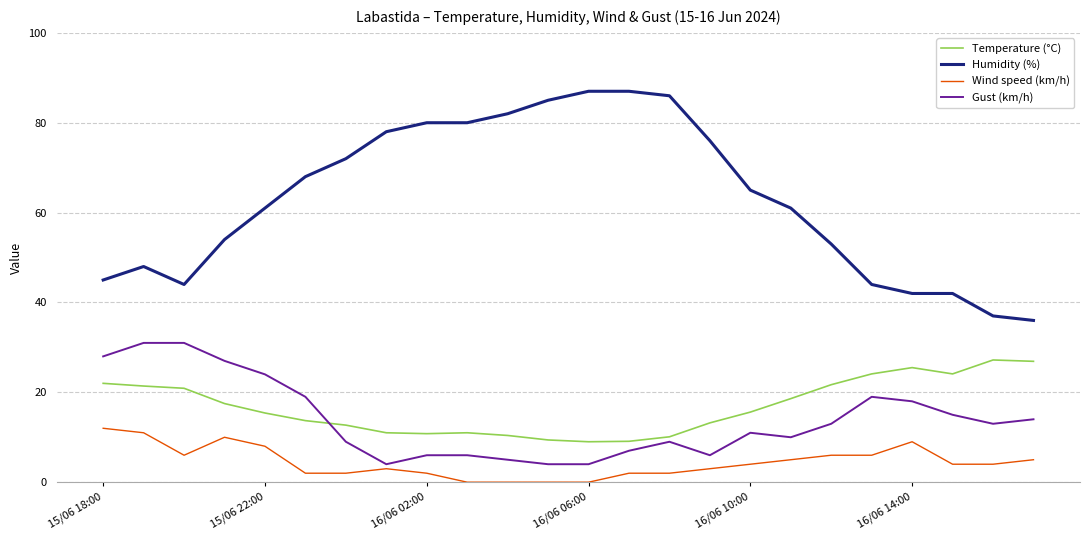

What is the average value of the Gust (km/h) series?

13.9